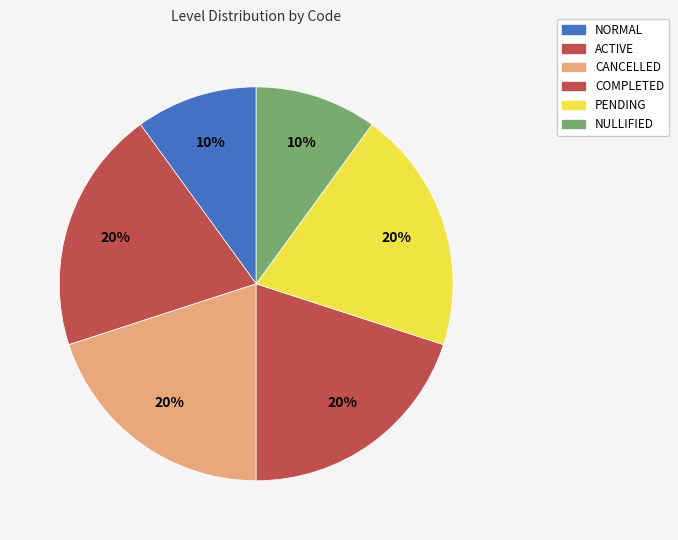

Count the number of slices in the pie.

6